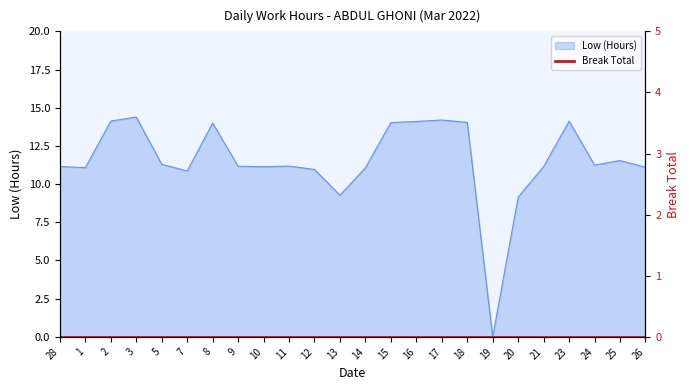

Does the chart display data point markers on the line(s)?

No